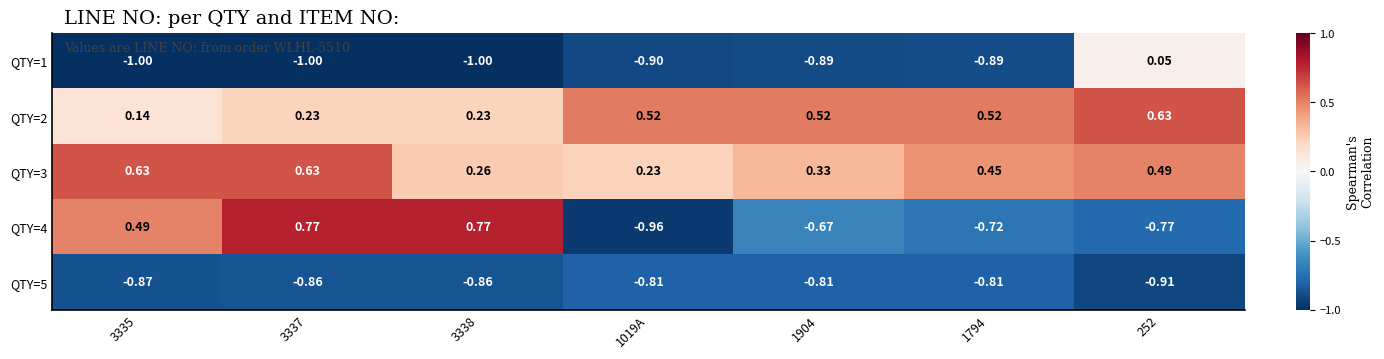

Is the value of QTY=3 at 252 greater than the value of QTY=2 at 252?

No